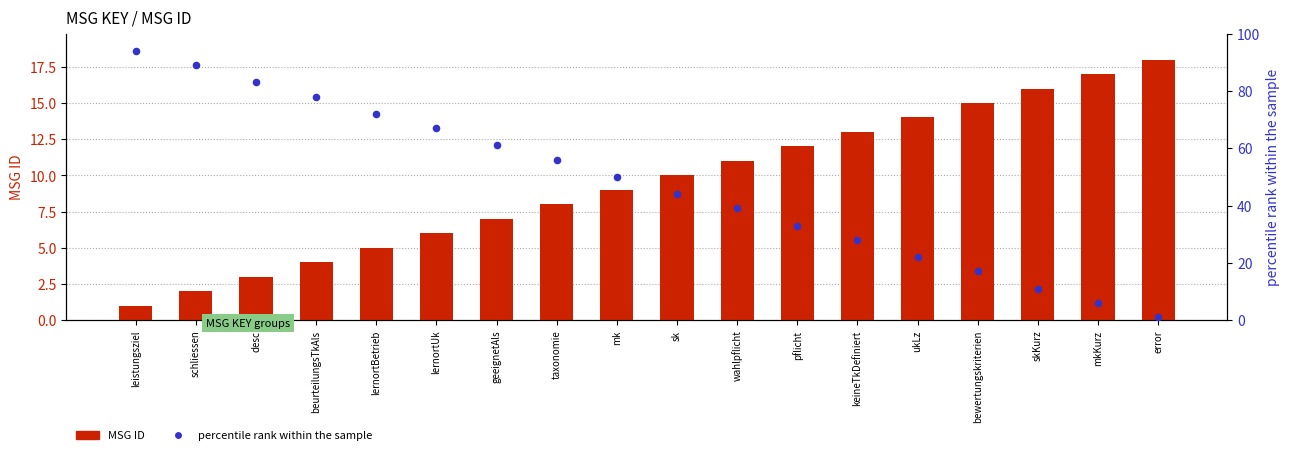

At which category is the sum across all series the highest?

leistungsziel